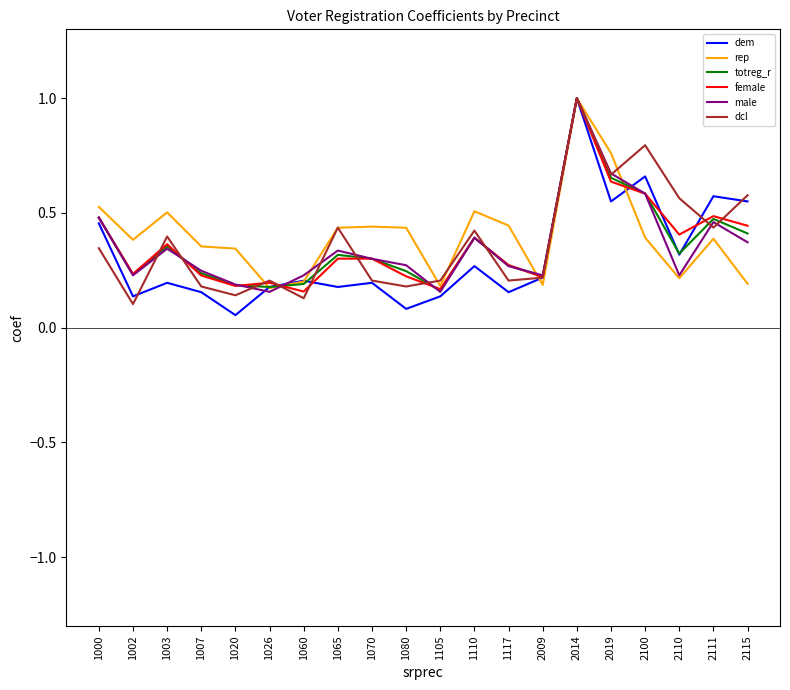

True or false: female has more than 0 points higher than both neighbors.

True